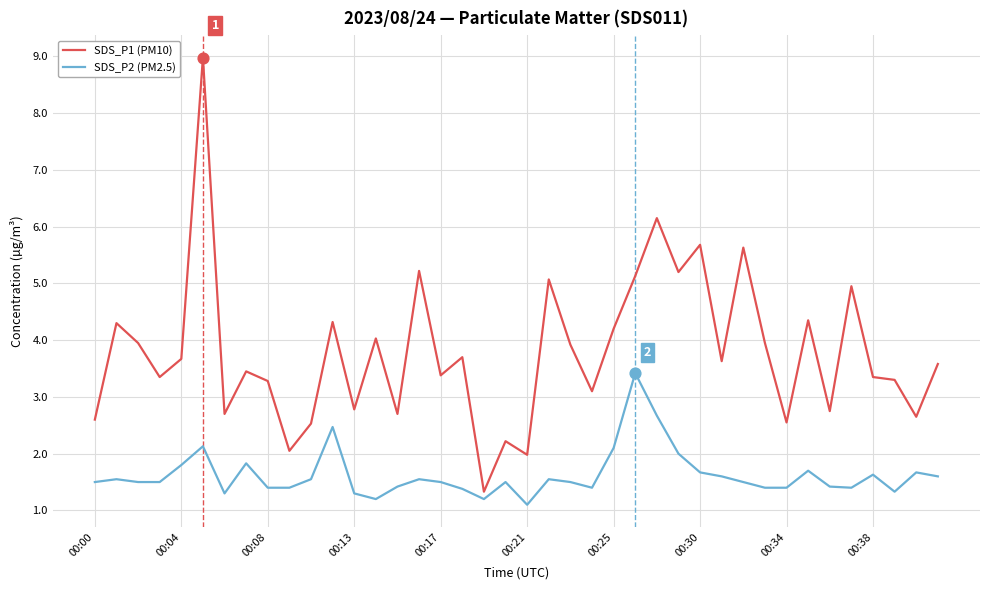

Which series has the largest total across all categories?

SDS_P1 (PM10)